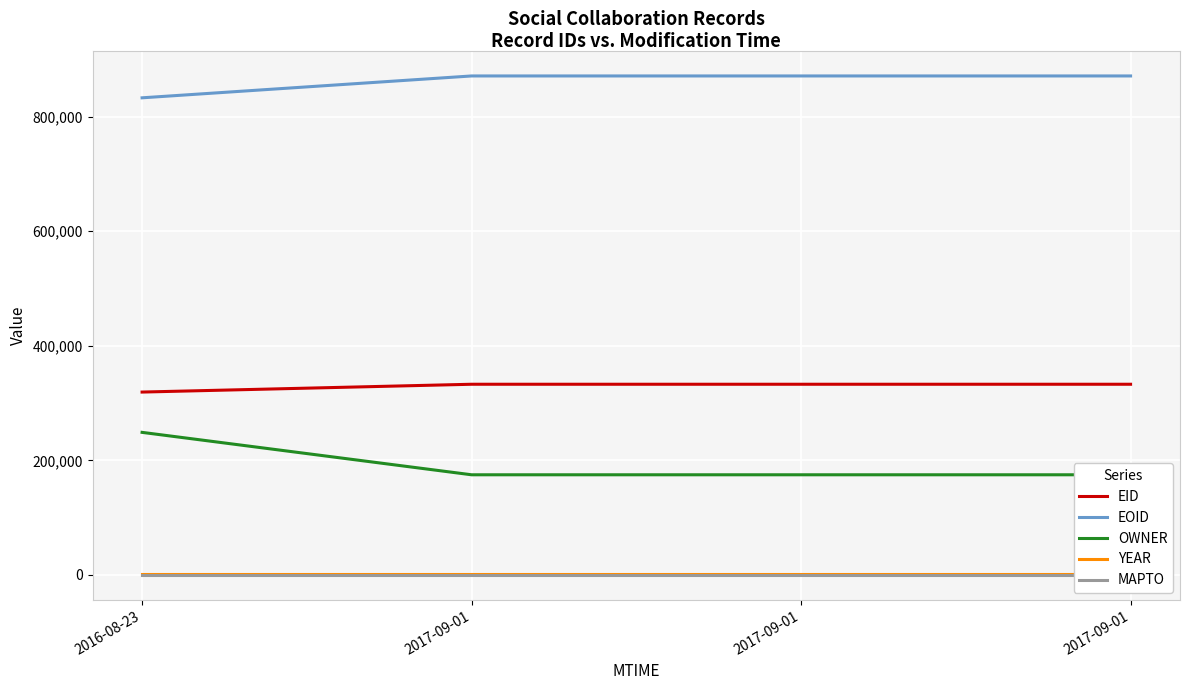

The EID series shows 332905 at 2017-09-01. True or false?

True